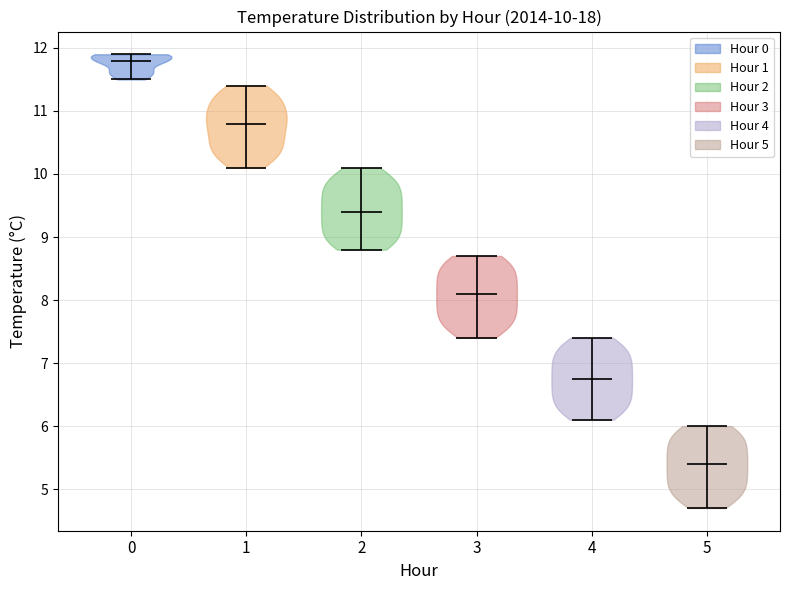

Which violin has the highest median line?

0